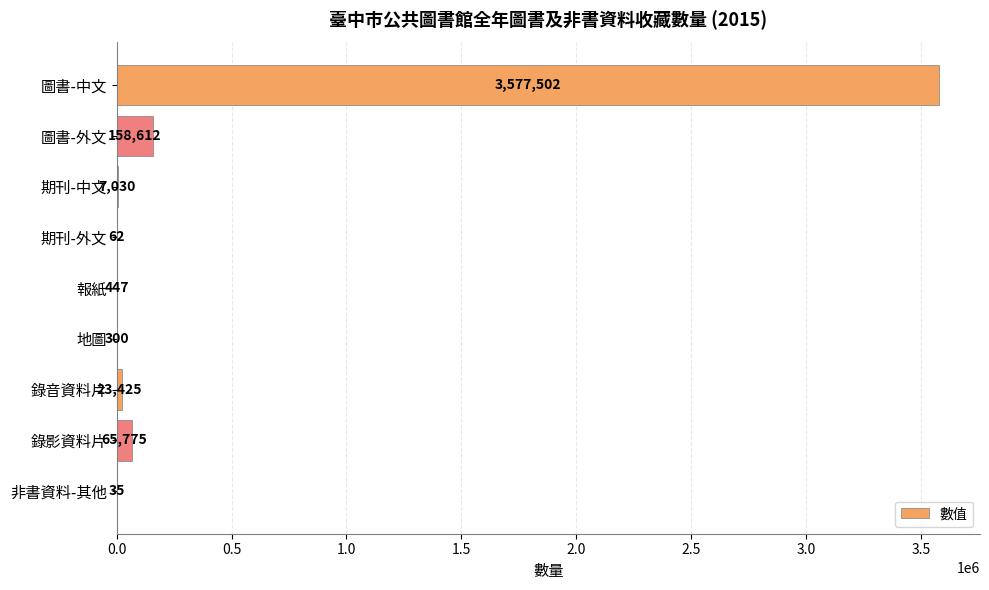

How many distinct data groups are displayed?

1